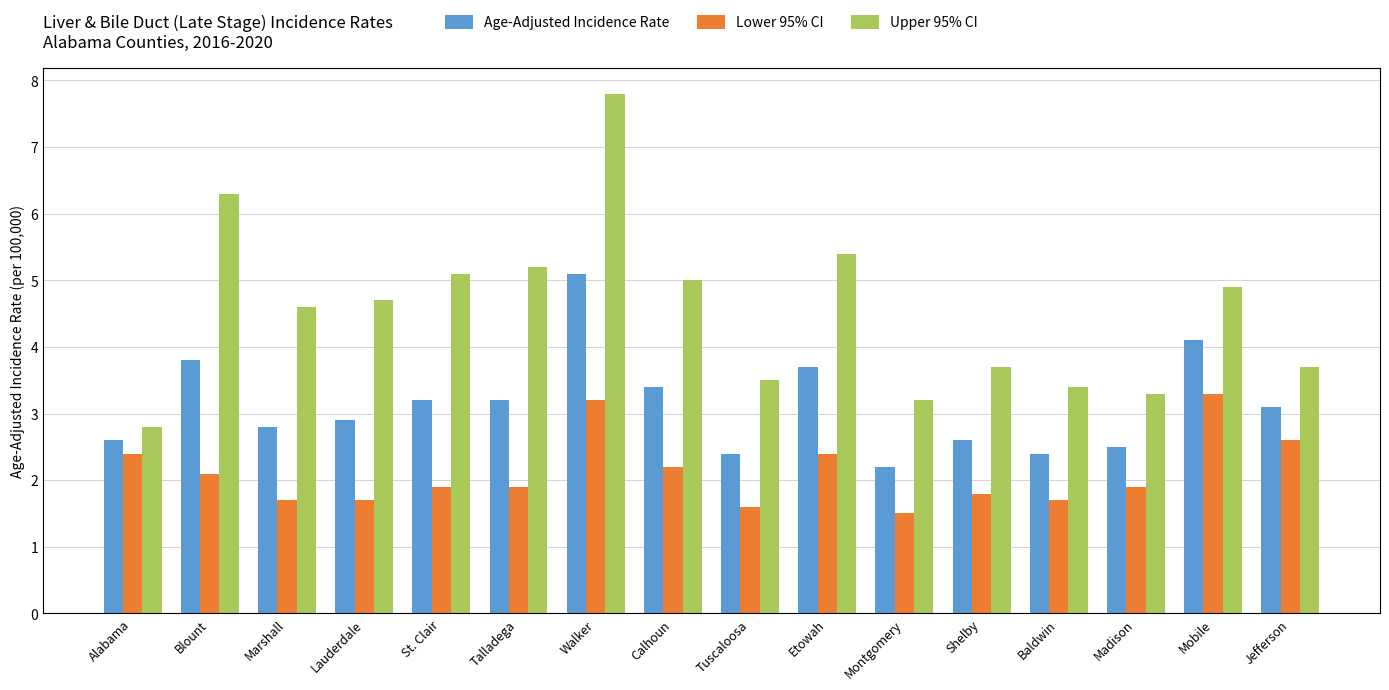

What is the value of the Upper 95% CI bar at the 4th from the left?

4.7